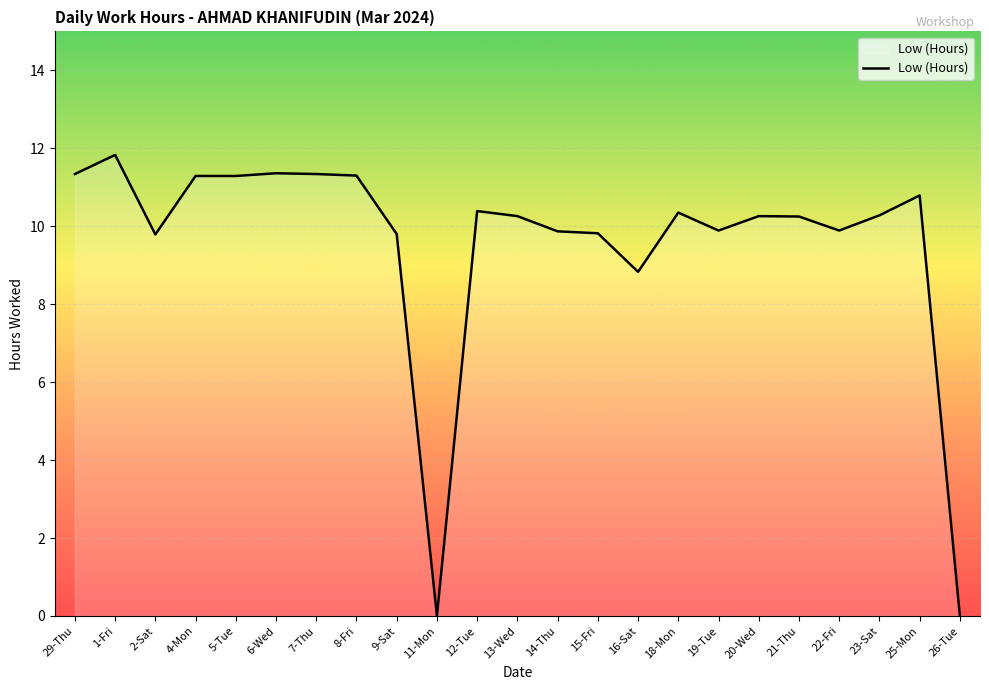

Approximately how many times larger is the value at 15-Fri compared to 5-Tue?

0.9